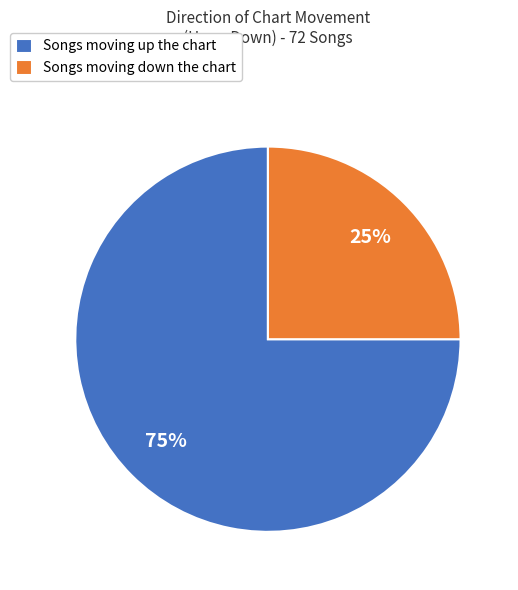

Does any single category account for the majority?

Yes